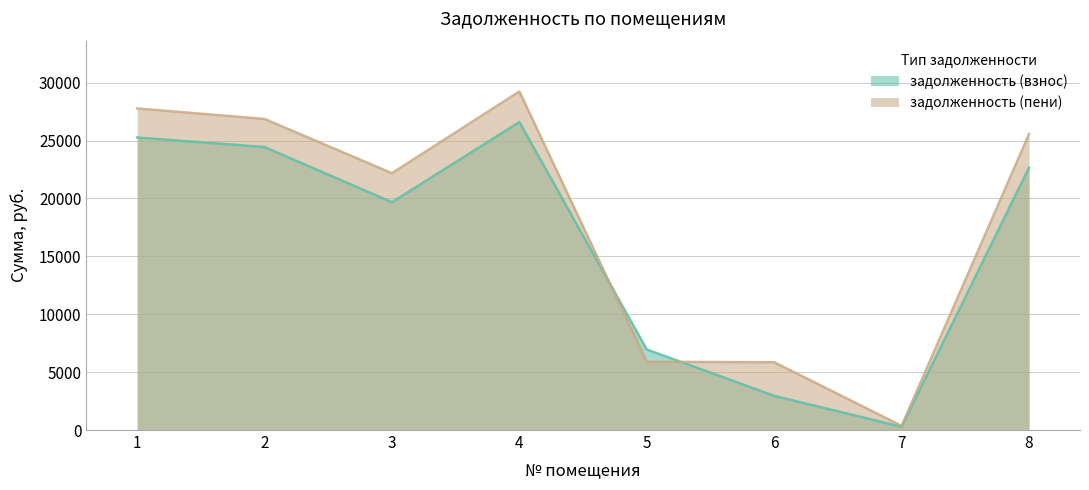

At which label does задолженность (пени) reach its minimum?

7